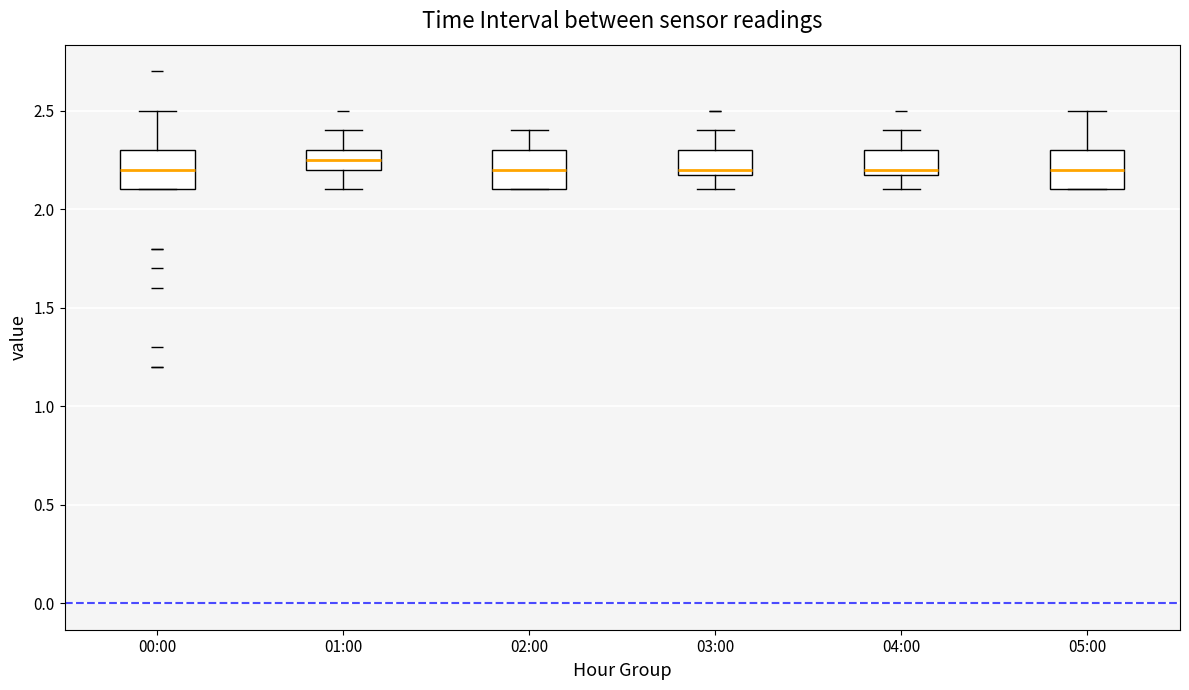

Reading left to right, transcribe this box plot: for each box, give where its median line is, the range the box spans, and where its two whiskers end, as read against the y-axis. The values are not printed on the chart, so give them approximately, as read against the axis.

00:00: median 2.20, box 2.10 to 2.30, whiskers 2.10 to 2.50
01:00: median 2.25, box 2.20 to 2.30, whiskers 2.10 to 2.40
02:00: median 2.20, box 2.10 to 2.30, whiskers 2.10 to 2.40
03:00: median 2.20 (just above the box's lower edge), box 2.20 to 2.30, whiskers 2.10 to 2.40
04:00: median 2.20 (just above the box's lower edge), box 2.20 to 2.30, whiskers 2.10 to 2.40
05:00: median 2.20, box 2.10 to 2.30, whiskers 2.10 to 2.50